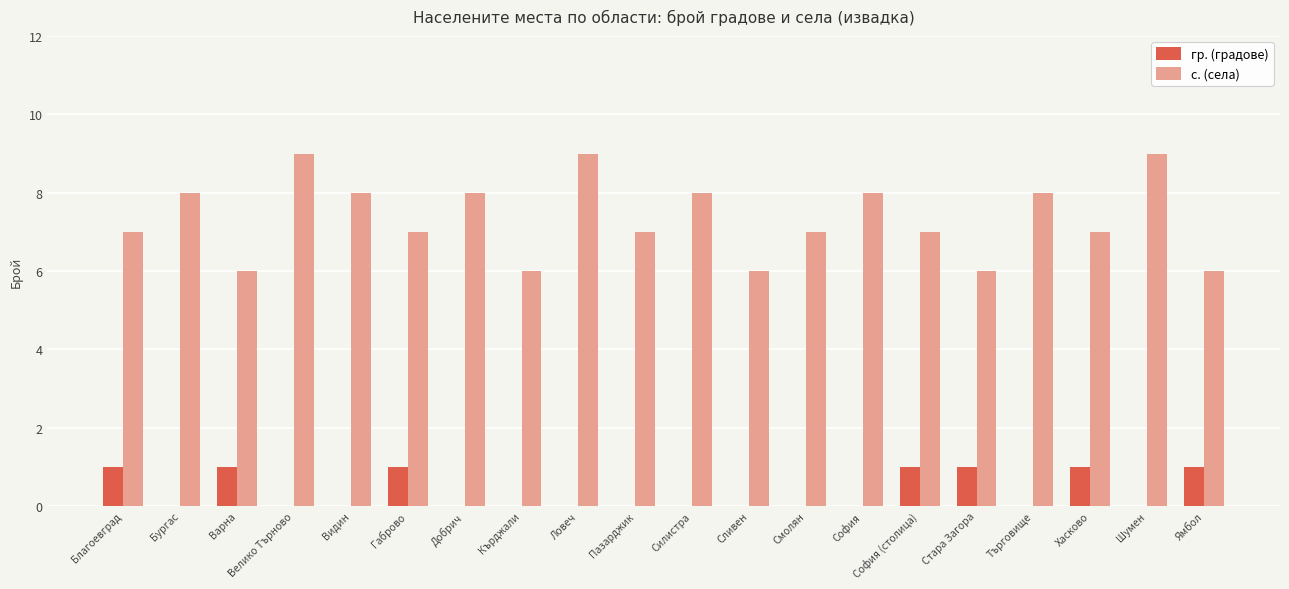

What is the greatest value displayed?

9